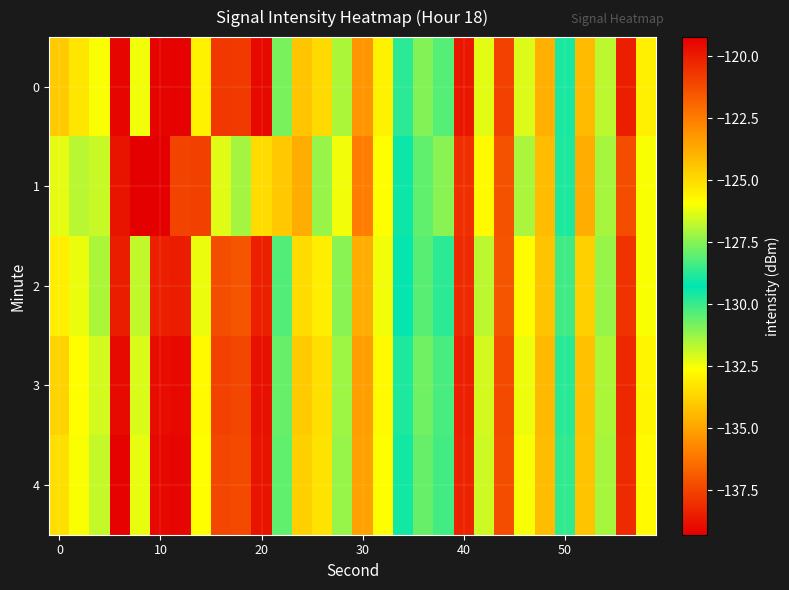

Count the number of categories in the chart.

30